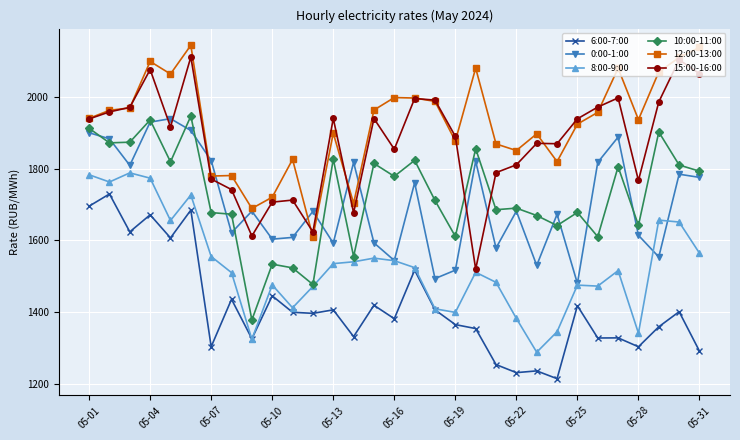

Which series has the largest total across all categories?

12:00-13:00